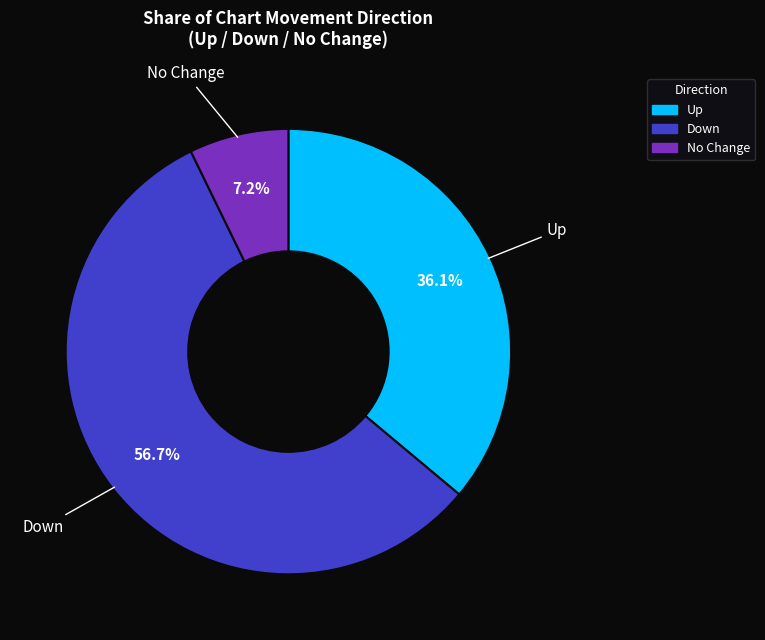

Is there a majority slice in this chart?

Yes